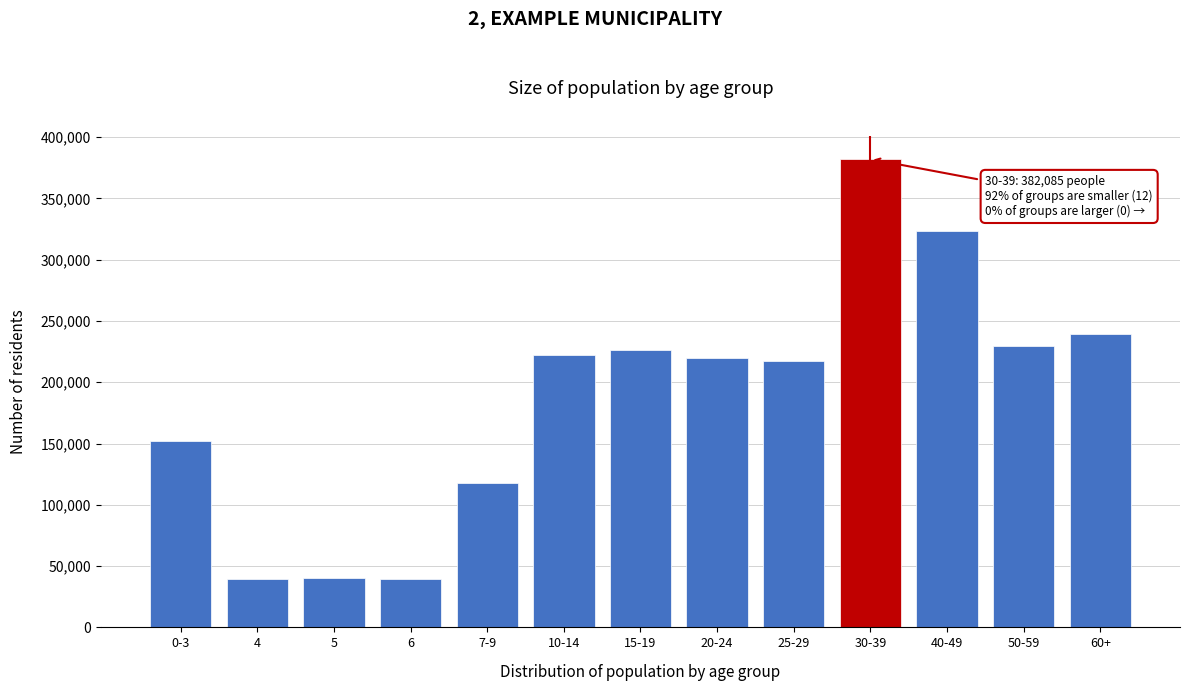

Between 10-14 and 30-39, which is larger?

30-39